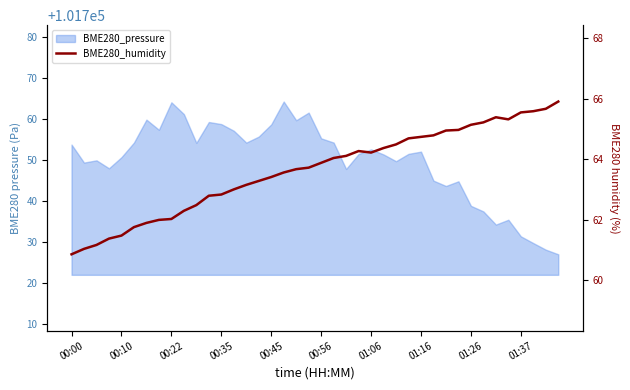

Reading left to right, what are all the values shown in this chart?

60.9	61.0	61.2	61.4	61.5	61.8	61.9	62.0	62.0	62.3	62.5	62.8	62.8	63.0	63.1	63.3	63.4	63.6	63.7	63.7	63.9	64.0	64.1	64.3	64.2	64.4	64.5	64.7	64.7	64.8	65.0	65.0	65.1	65.2	65.4	65.3	65.5	65.6	65.7	65.9